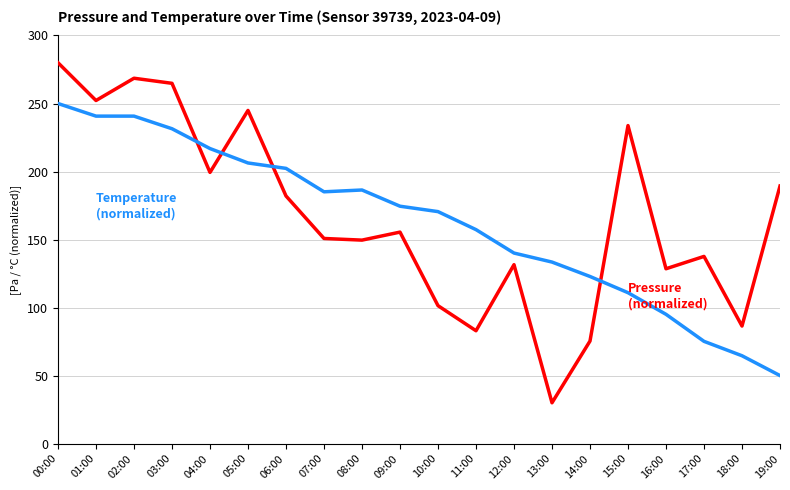

What is the greatest value displayed?

280.0